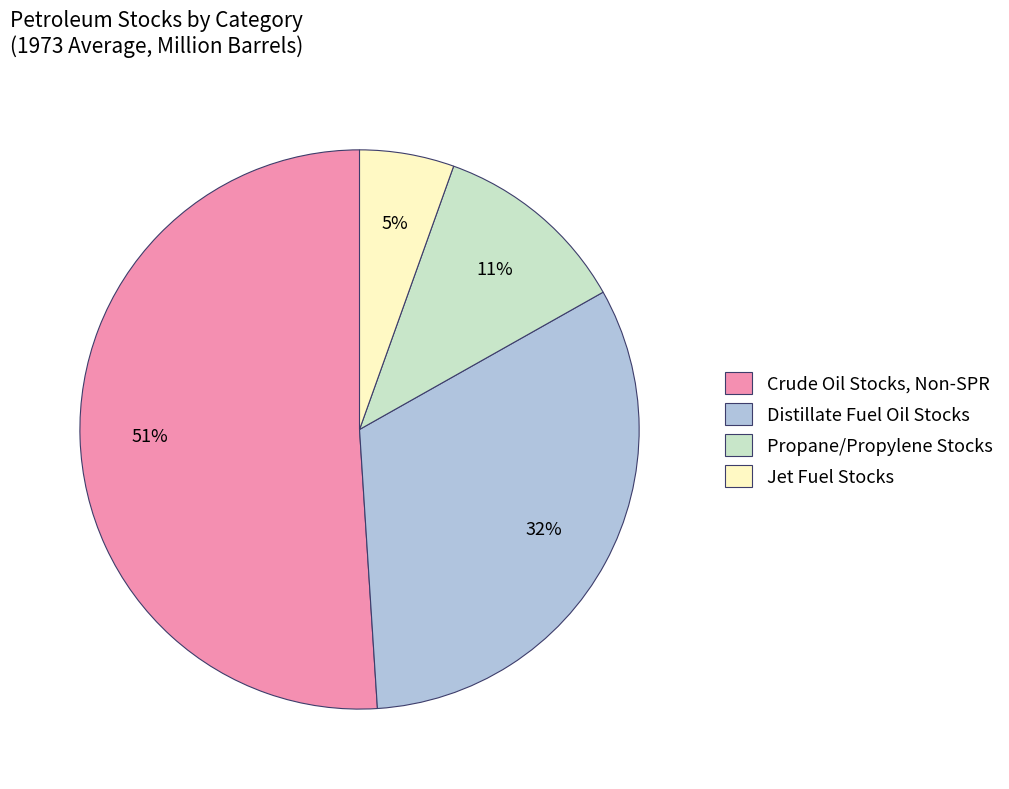

Count the number of slices in the pie.

4